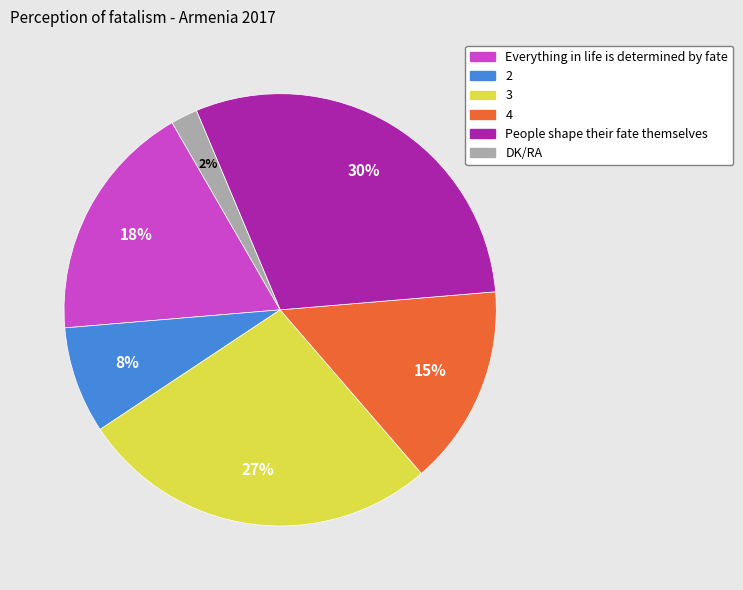

Which slice is the smallest?

DK/RA